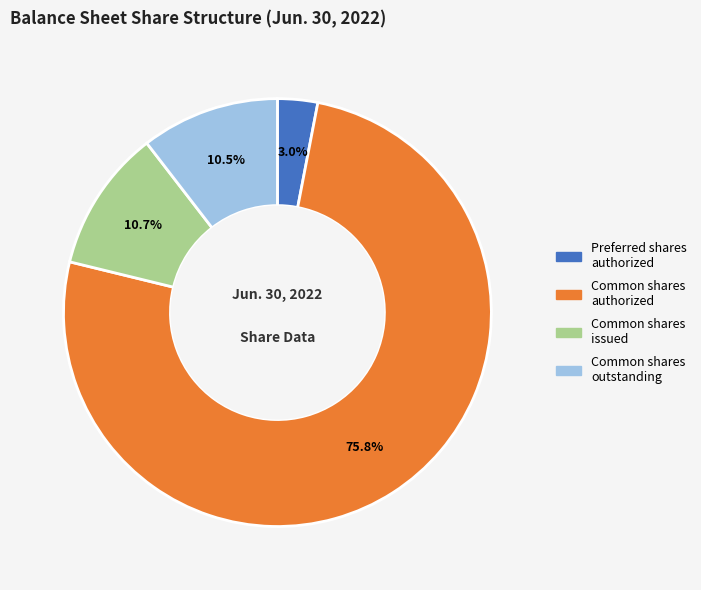

Is the sum of Common shares authorized and Preferred shares authorized greater than half?

Yes